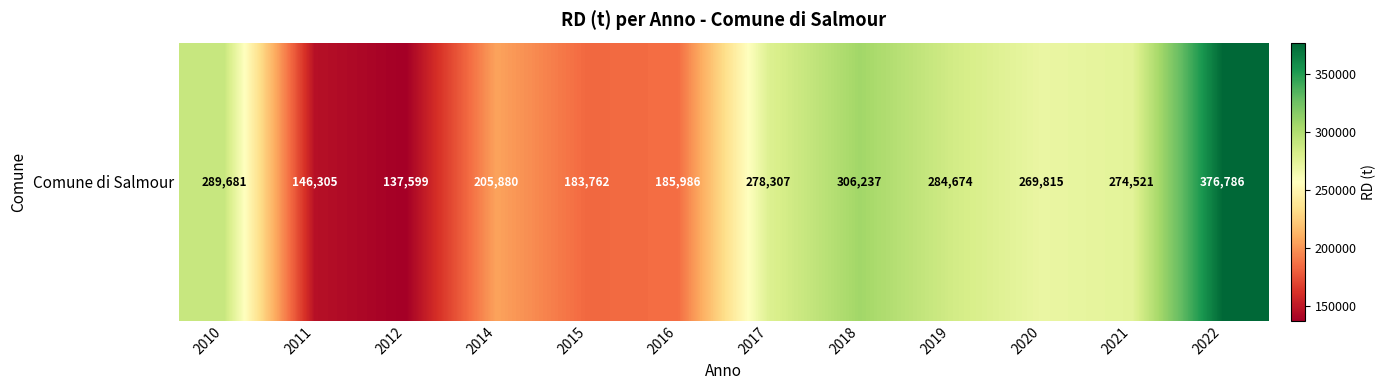

Reading left to right, transcribe all the data shown in this chart.

2010=289681	2011=146305	2012=137599	2014=205880	2015=183762	2016=185986	2017=278307	2018=306237	2019=284674	2020=269815	2021=274521	2022=376786